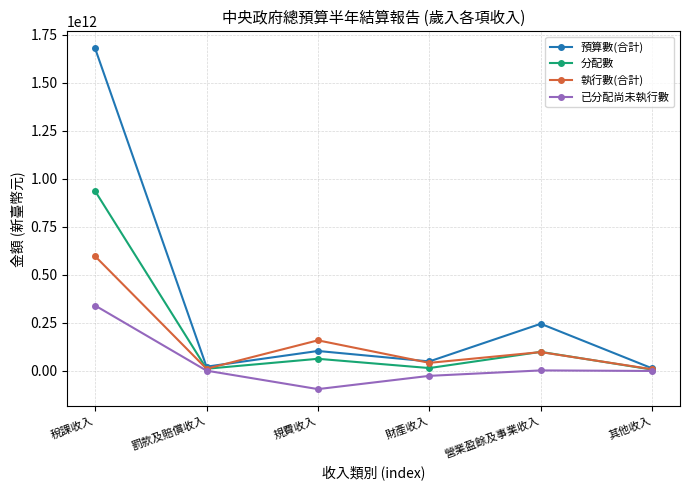

How many data points does each series have?

6